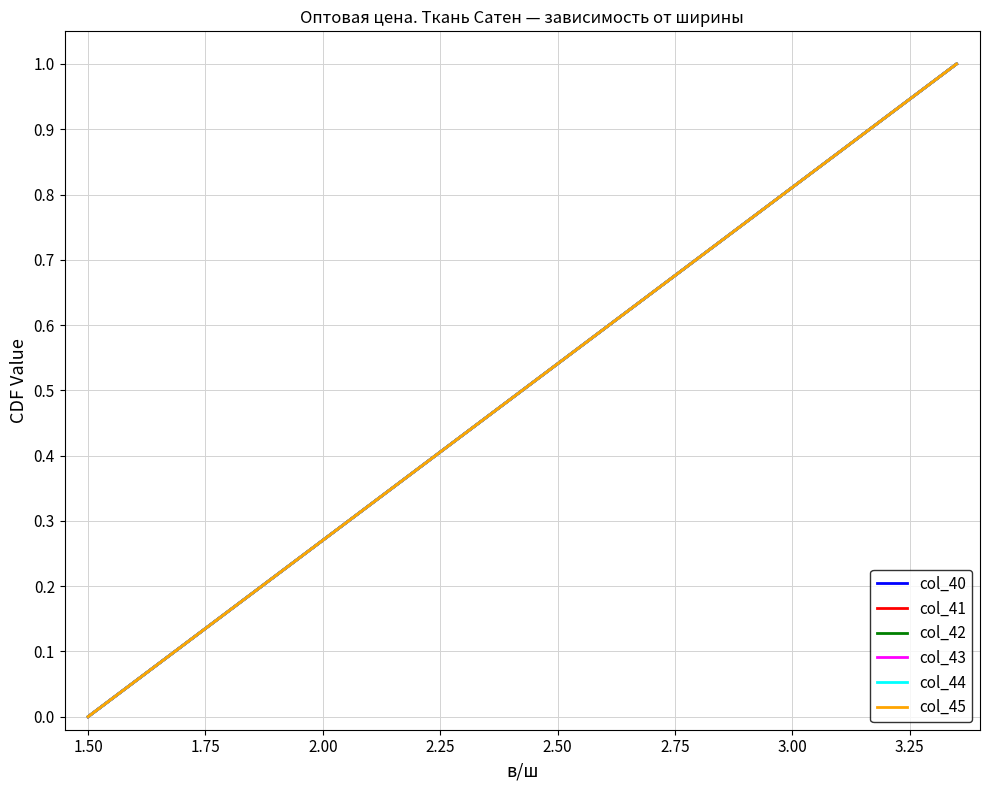

Does the chart display data point markers on the line(s)?

No